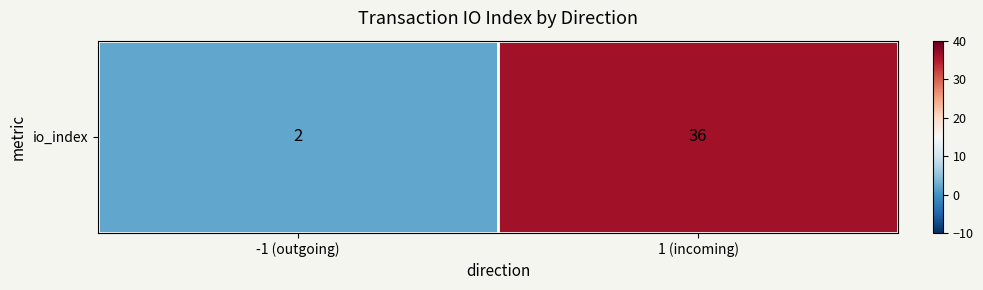

What is the average value?

19